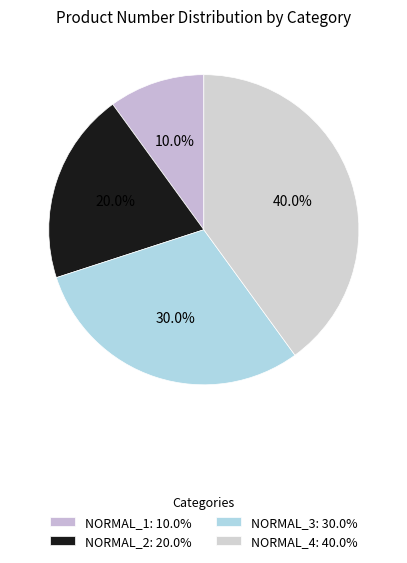

What is the smallest slice in the pie chart?

NORMAL_1